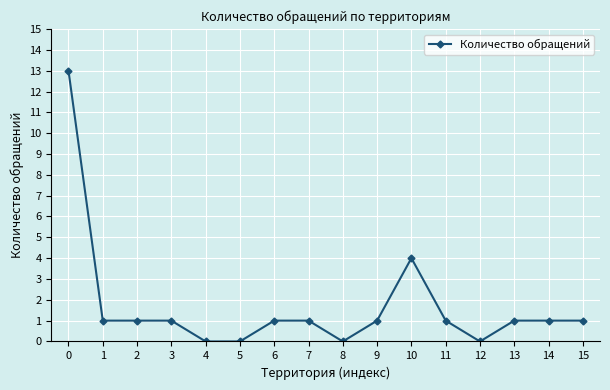

True or false: the data shows 1 at 14.

True